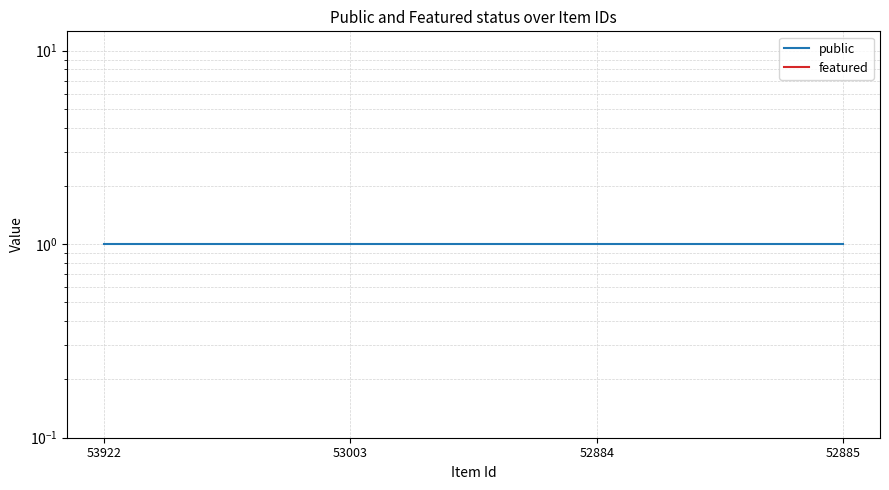

How many lines are shown in the chart?

2